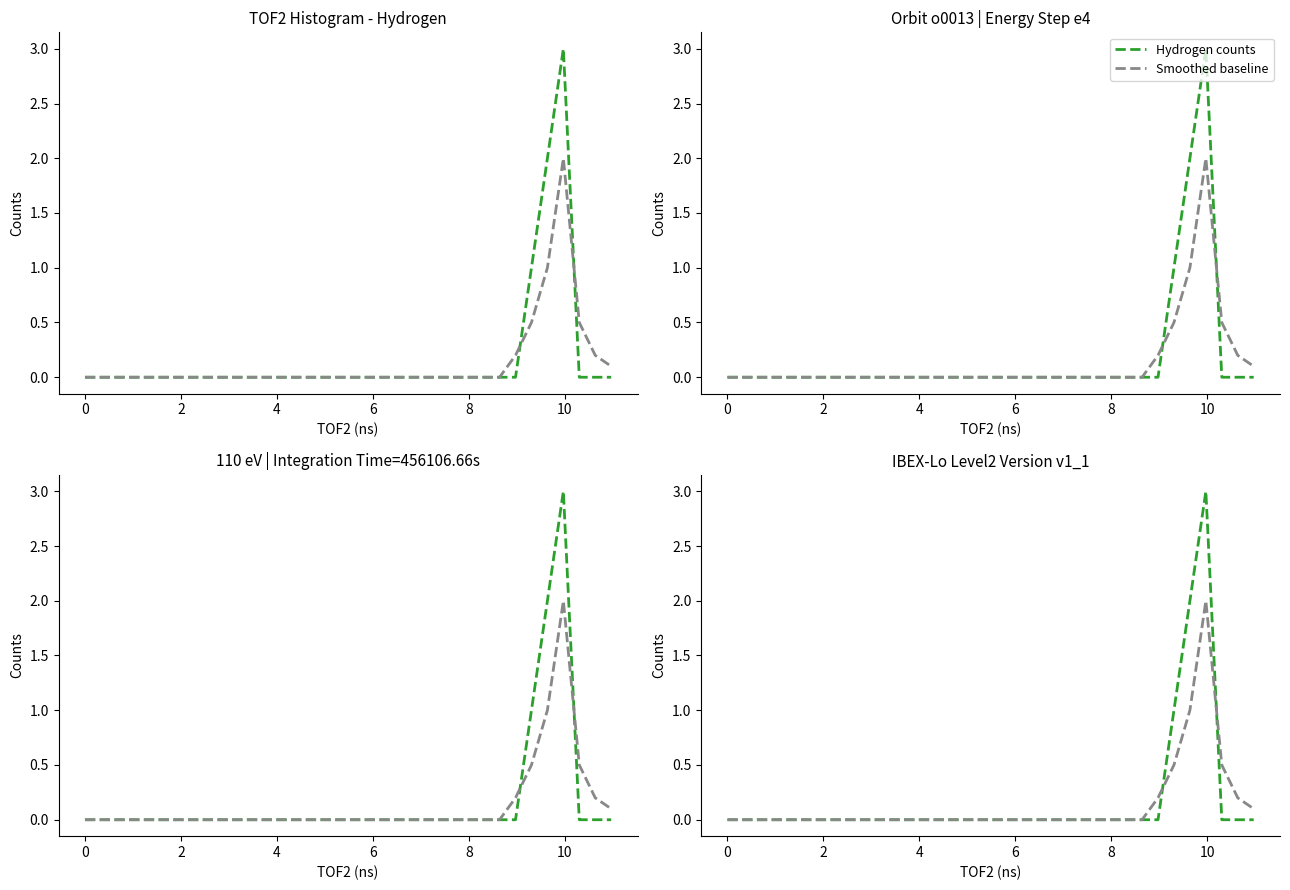

After their last crossing, which series has the higher values: Hydrogen counts or Smoothed baseline?

Smoothed baseline